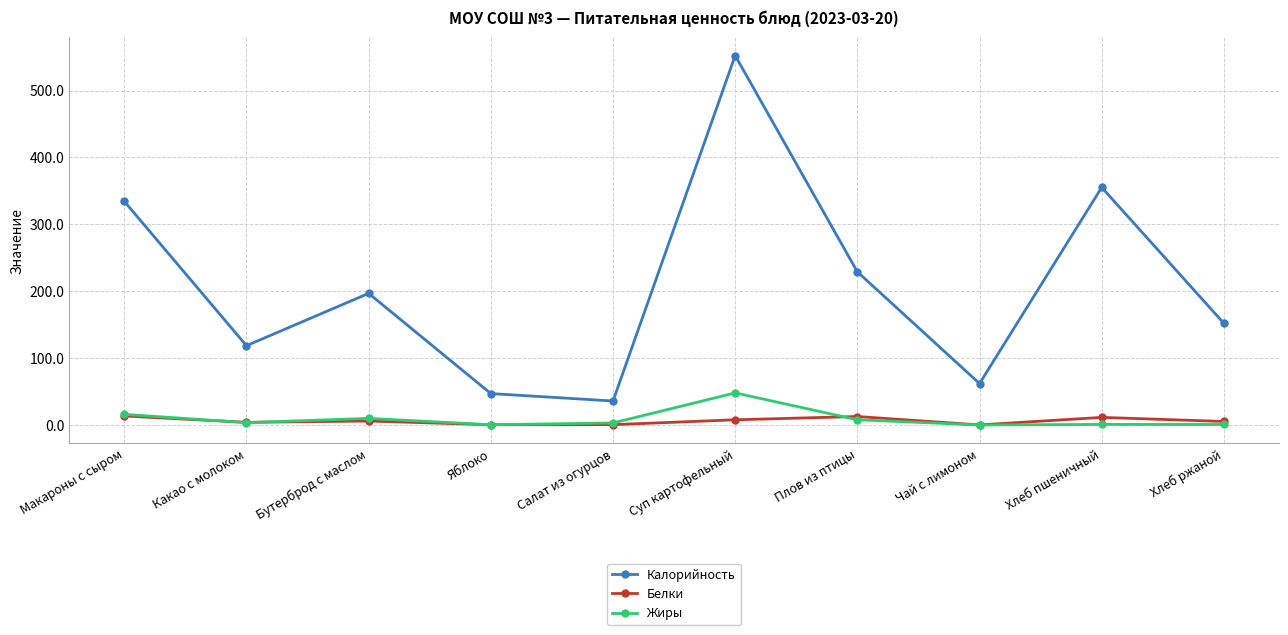

What is the label of the 2nd point from the right?

Хлеб пшеничный